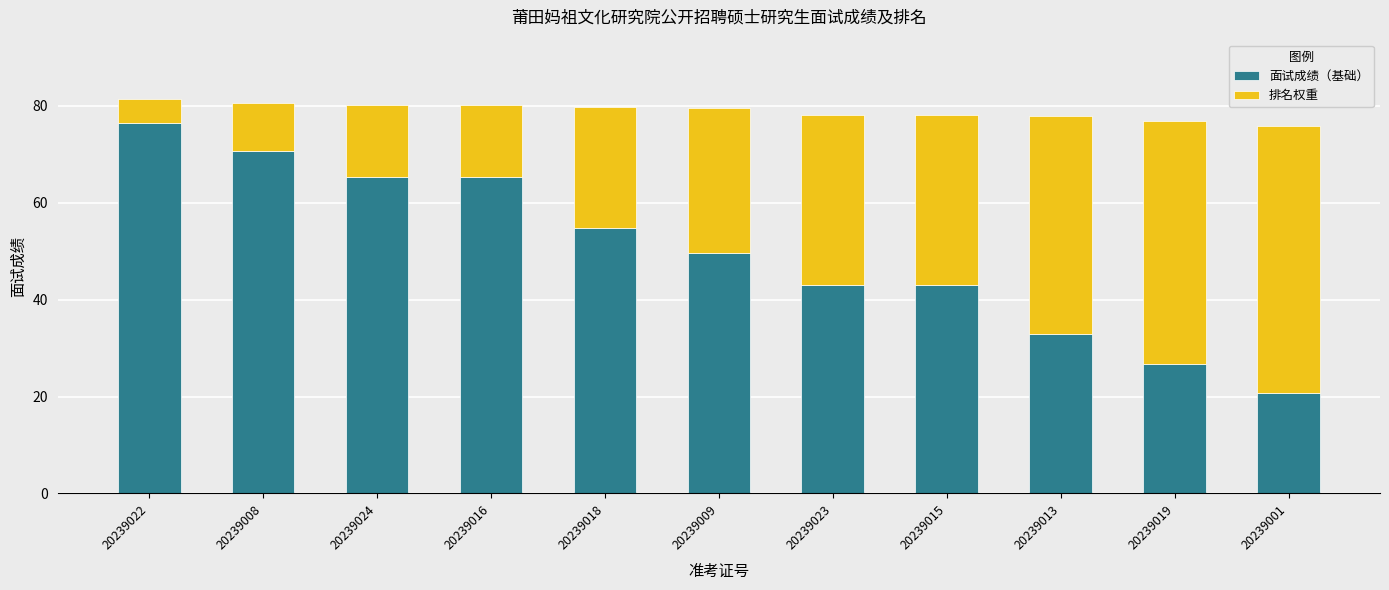

Reading left to right, list the values for the 面试成绩（基础） series.

20239022=76.4	20239008=70.6	20239024=65.2	20239016=65.2	20239018=54.7	20239009=49.6	20239023=43.1	20239015=43.1	20239013=32.8	20239019=26.8	20239001=20.8